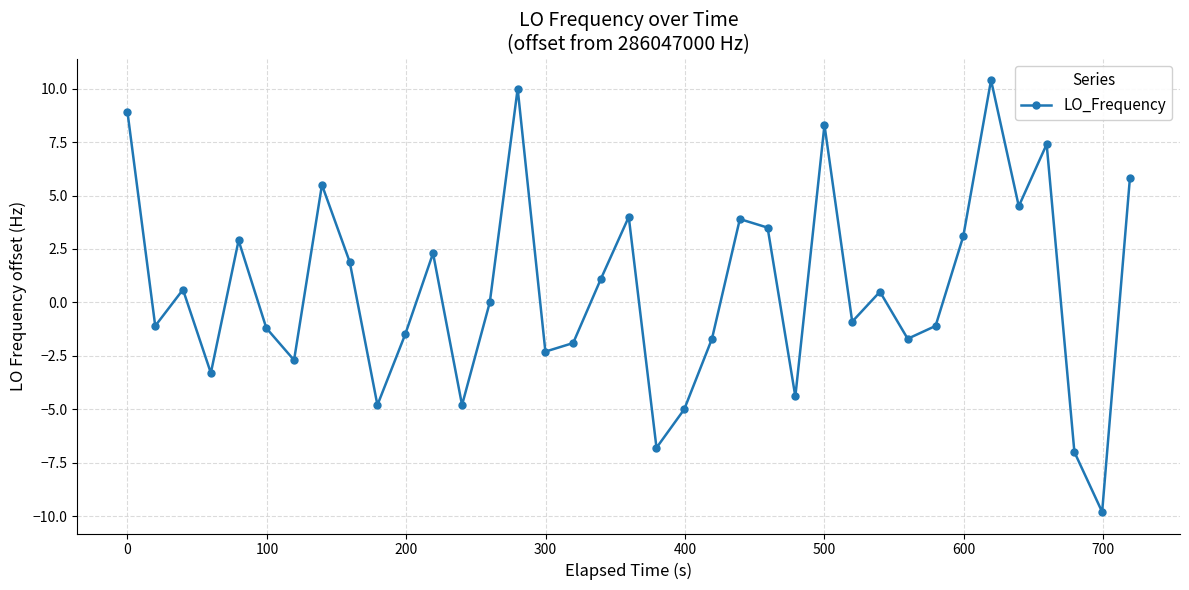

What is the average value?

0.6